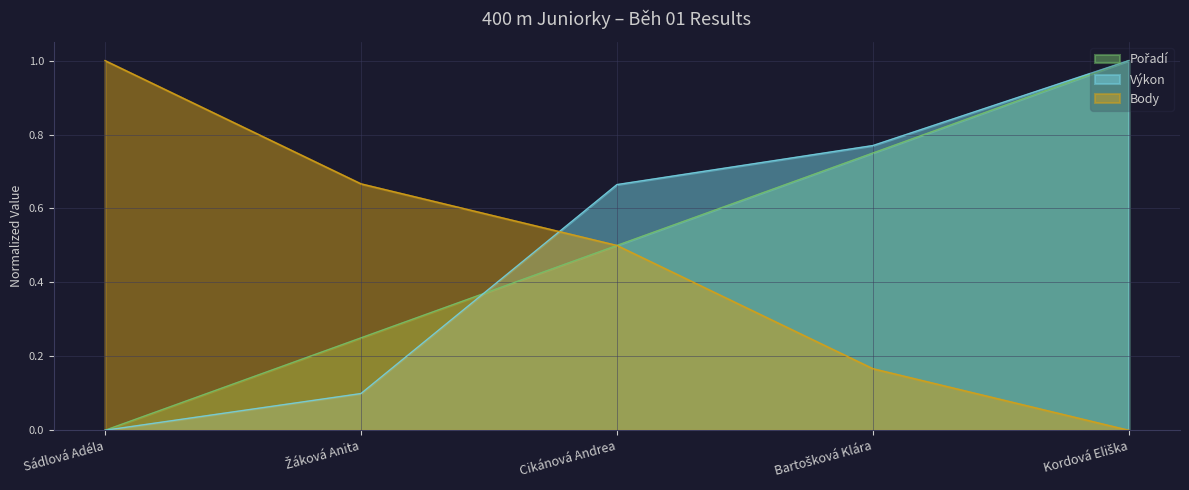

What is the difference between the second highest and second lowest values in the Body series?

0.5